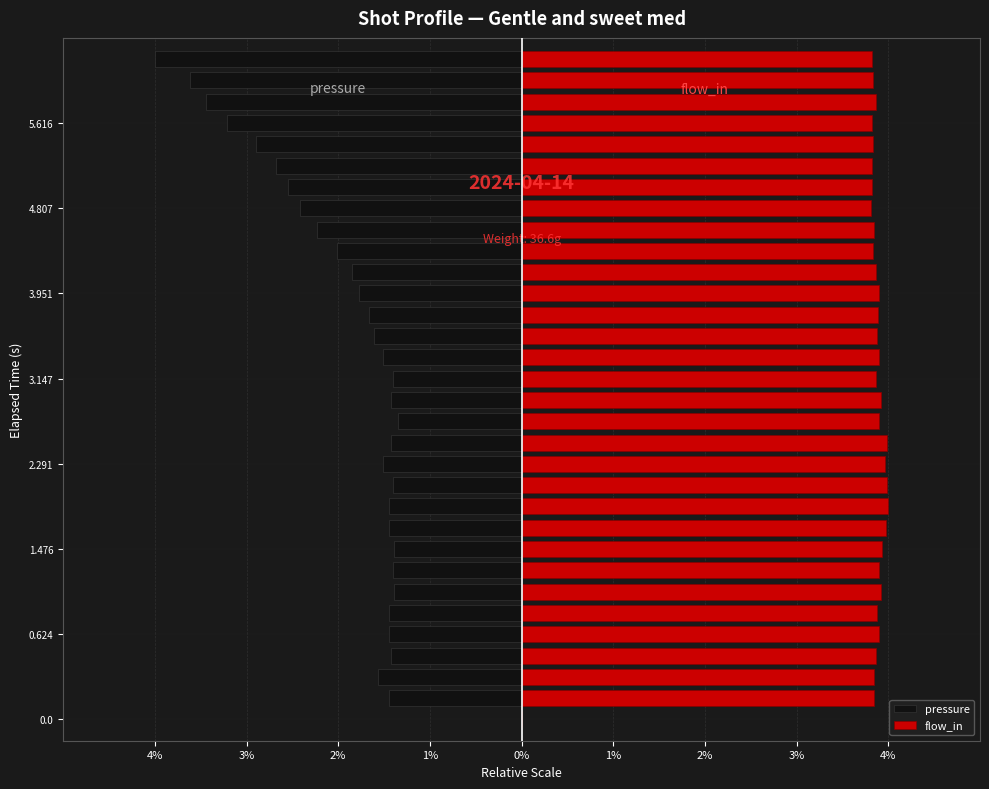

The value of pressure at 13 is -1.4. True or false?

True